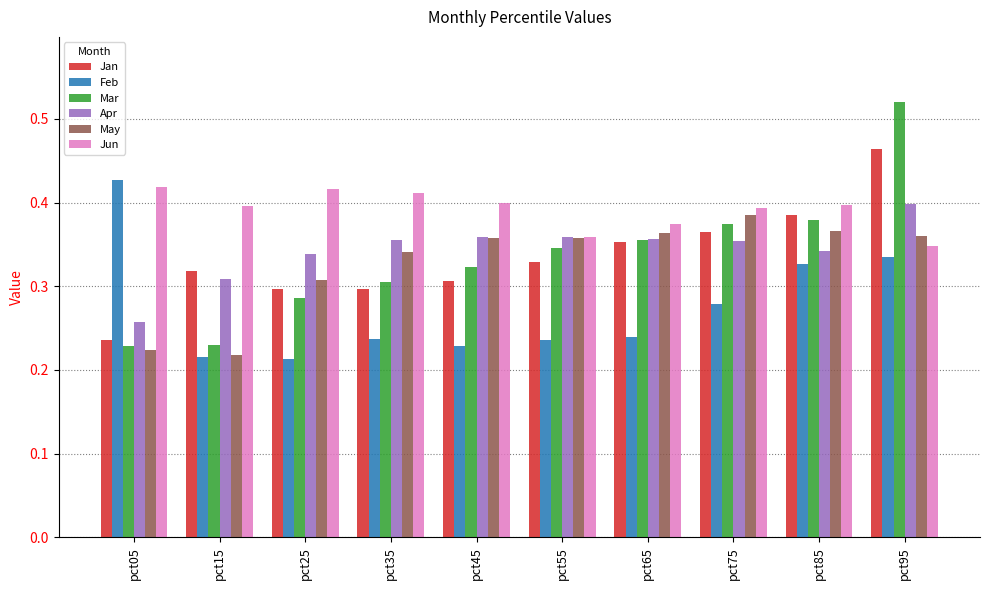

What is the sum of the Feb values at pct15 and pct05?

0.6